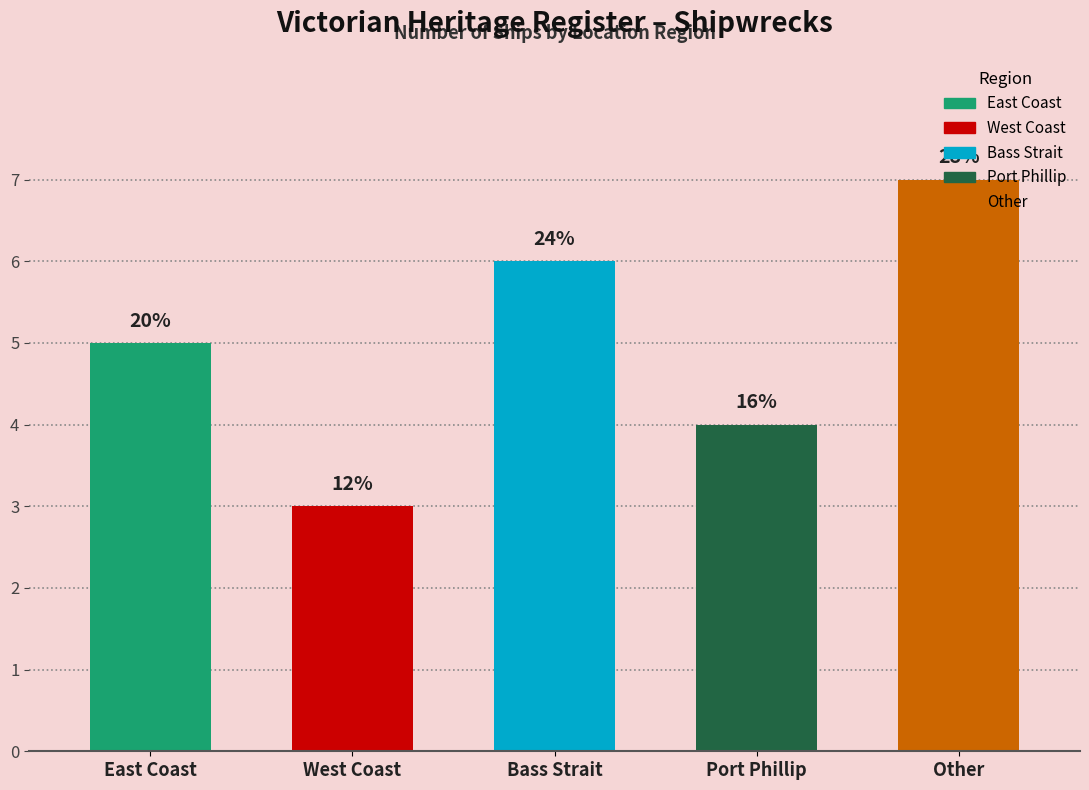

Where does the data first go above 5?

Bass Strait